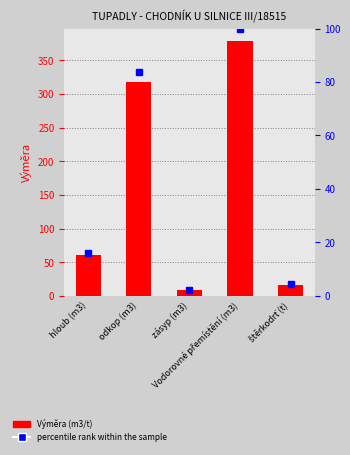

Reading left to right, transcribe all the data shown in this chart.

Výměra: hloub (m3)=61.1	odkop (m3)=317.1	zásyp (m3)=8.4	Vodorovné přemístění (m3)=378.2	štěrkodrť (t)=16.8
percentile rank within the sample: hloub (m3)=16.2	odkop (m3)=83.8	zásyp (m3)=2.2	Vodorovné přemístění (m3)=100.0	štěrkodrť (t)=4.4